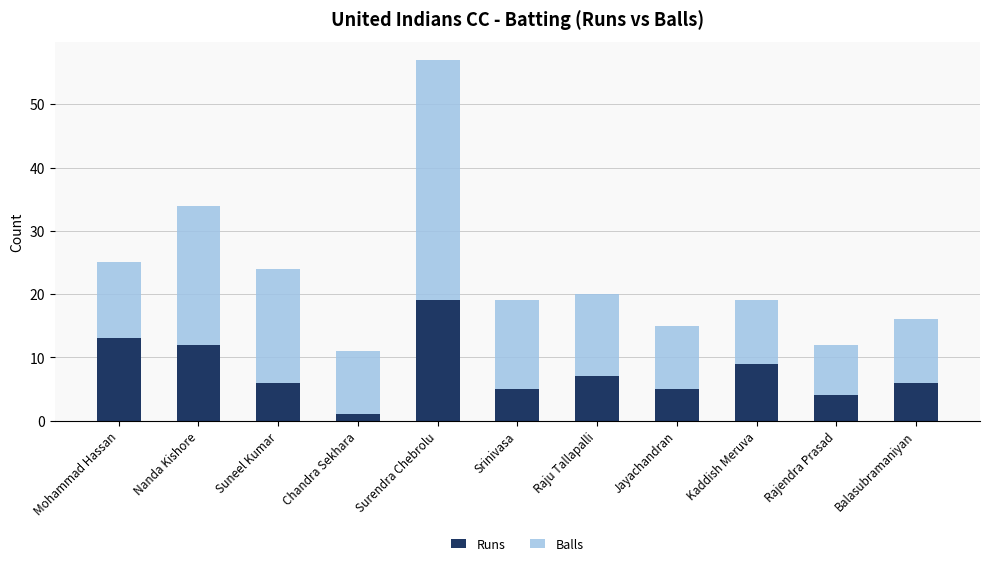

Are the bars grouped side by side (vs. stacked)?

No